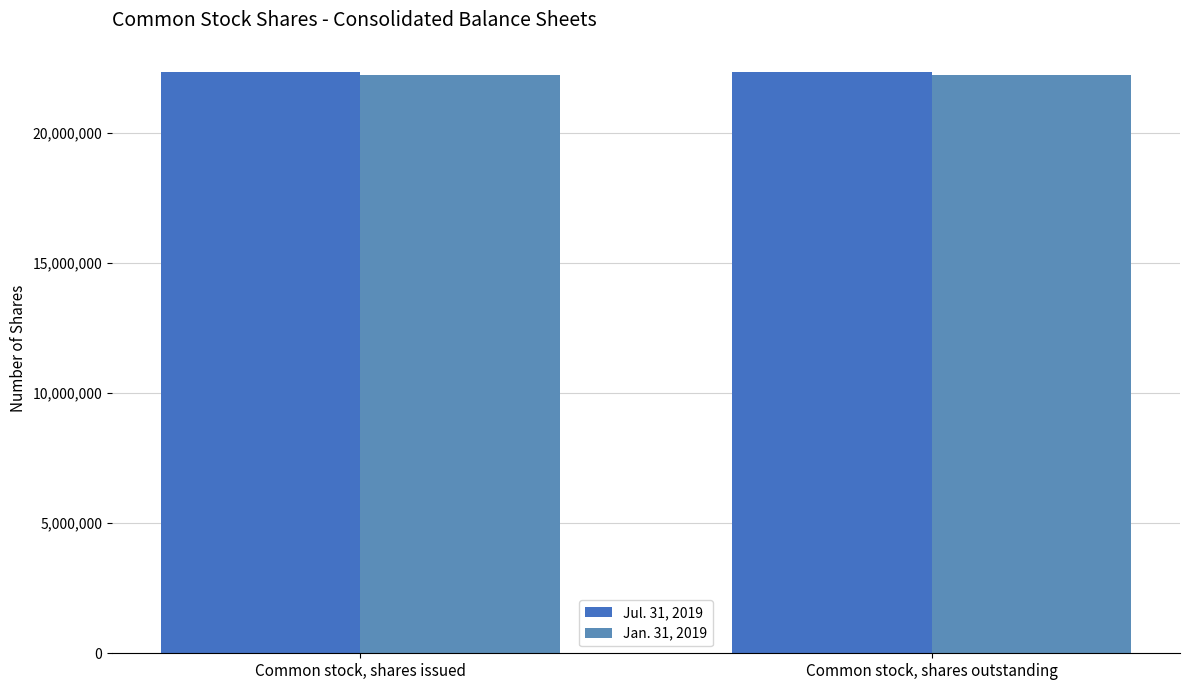

Is the value of Jul. 31, 2019 at Common stock, shares outstanding greater than the value of Jan. 31, 2019 at Common stock, shares outstanding?

Yes